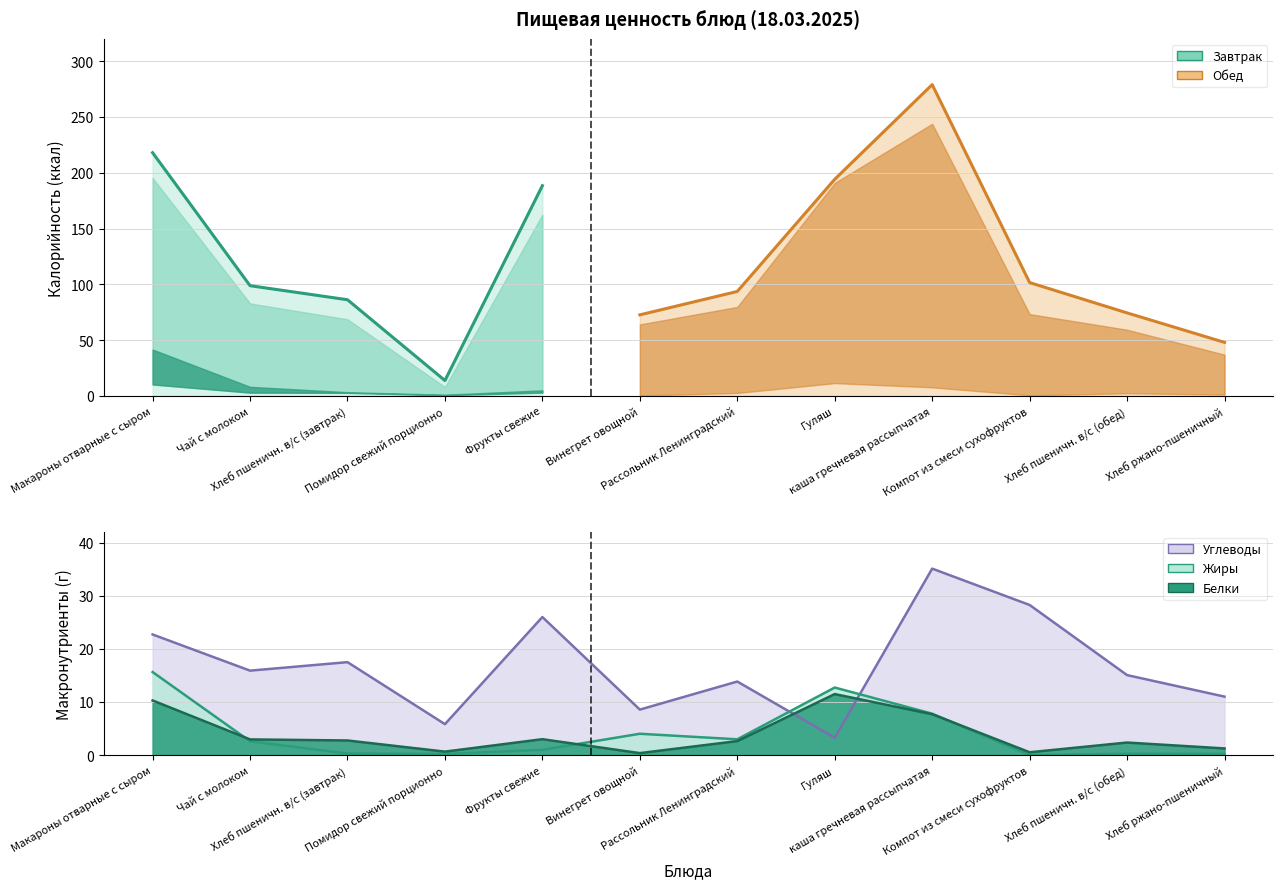

Where is the first local maximum for Углеводы?

Хлеб пшеничн. в/с (завтрак)